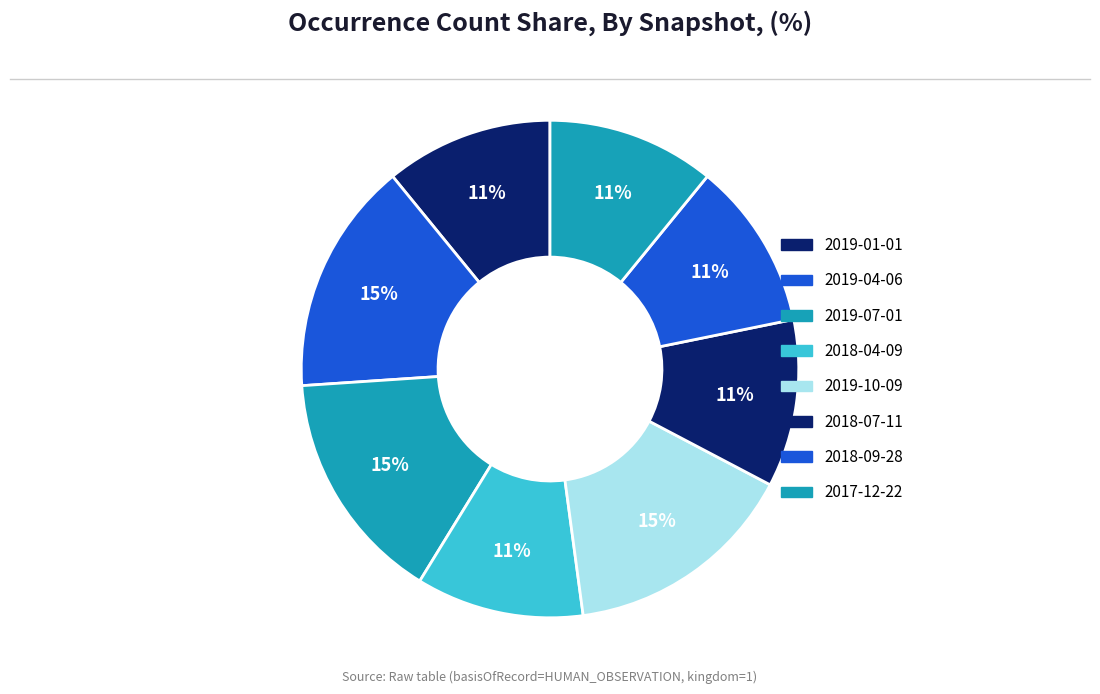

What is the largest slice in the pie chart?

2019-04-06